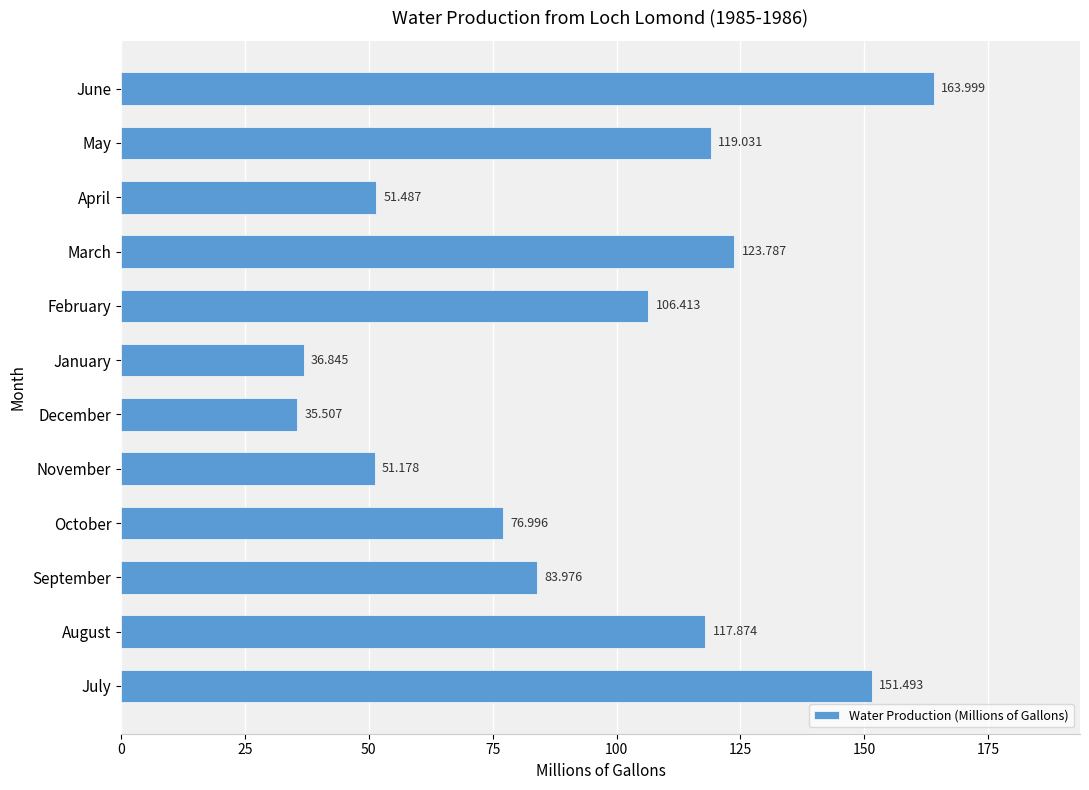

Where is the data nearest to the value 99?

February